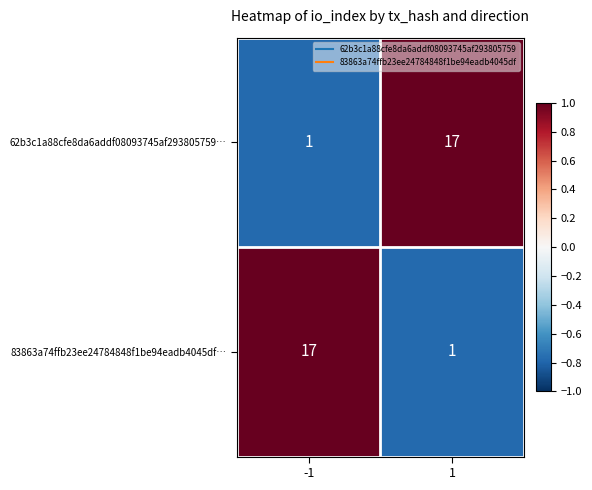

What is the difference between the 62b3c1a88cfe8da6addf08093745af293805759… values at 1 and -1?

16